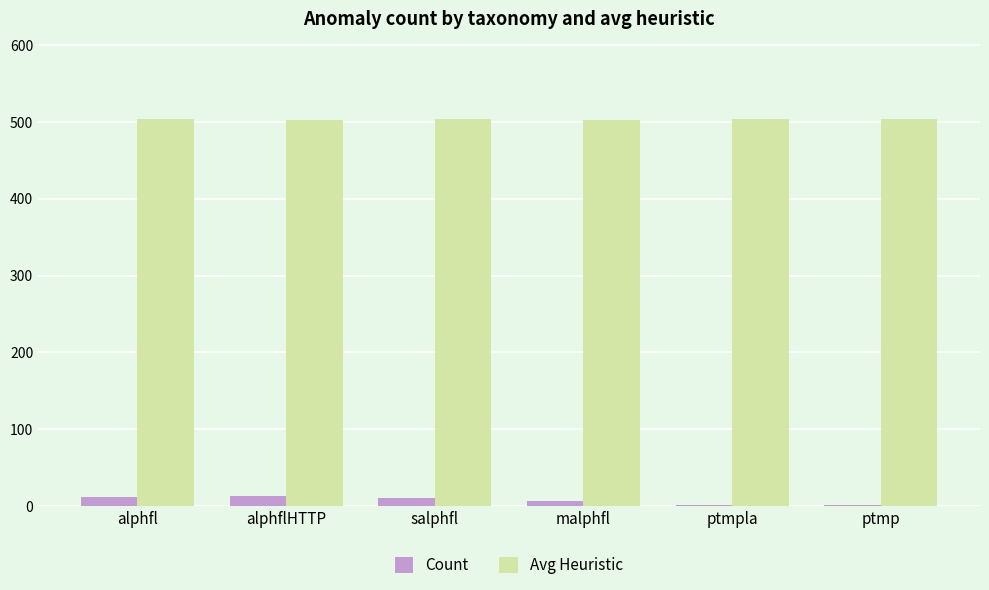

Which series has the largest total across all categories?

Avg Heuristic